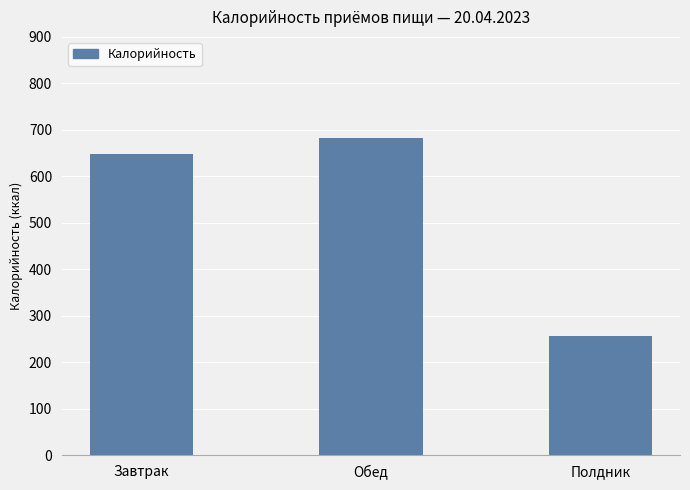

Does the chart contain stacked bars?

No